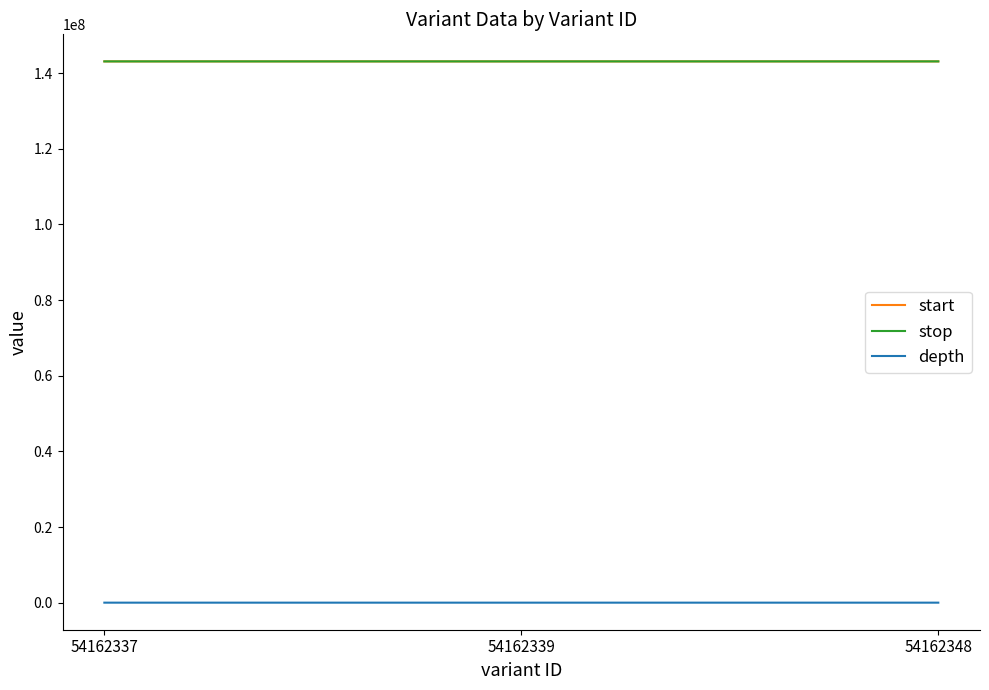

At which label is depth closest to 35?

54162337